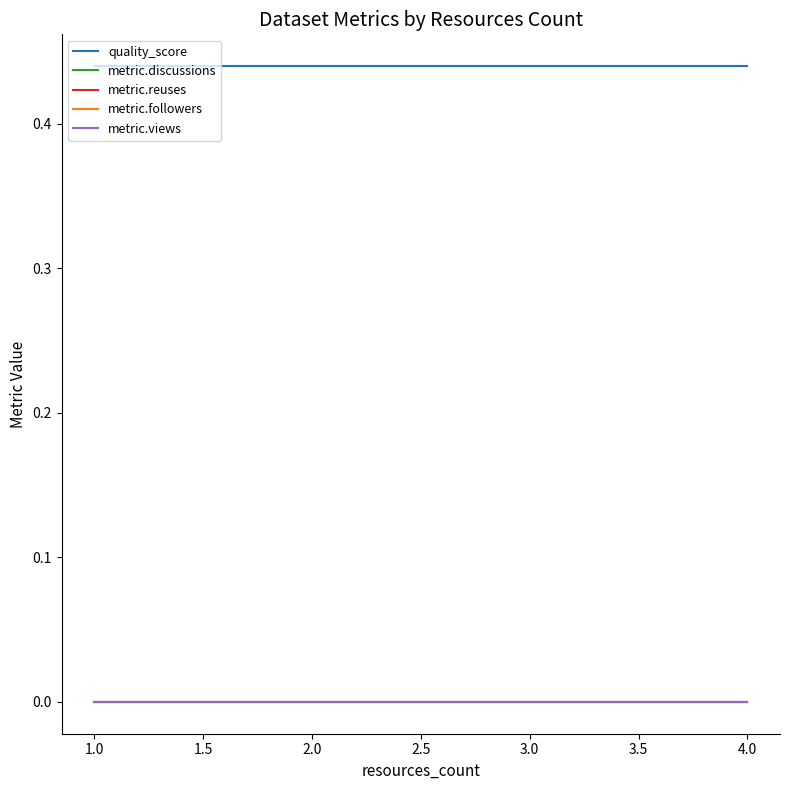

How many categories are shown in the chart?

8